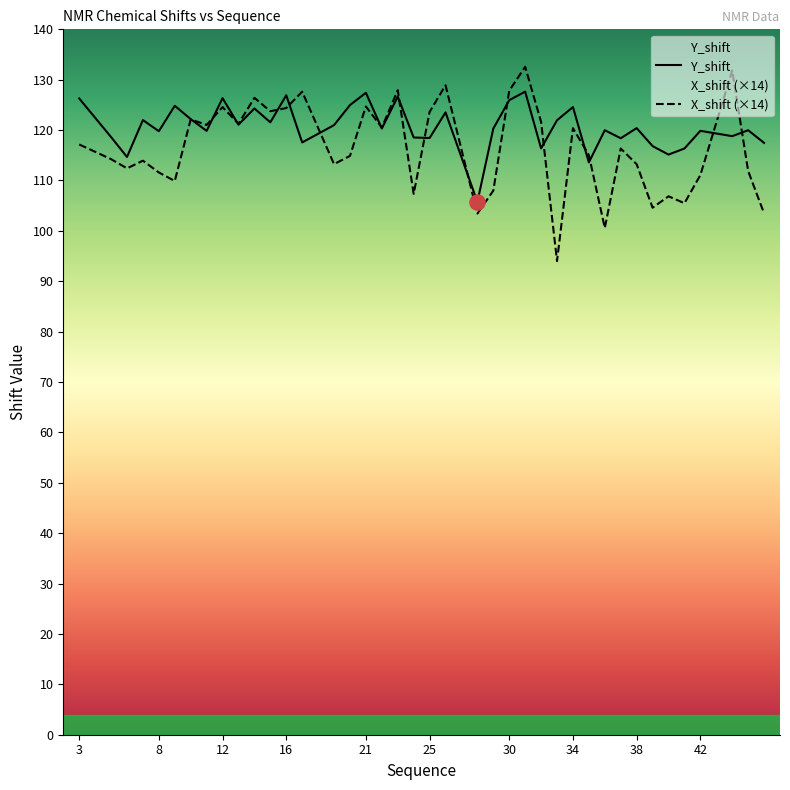

What value does the X_shift (×14) series have at 42?

111.1